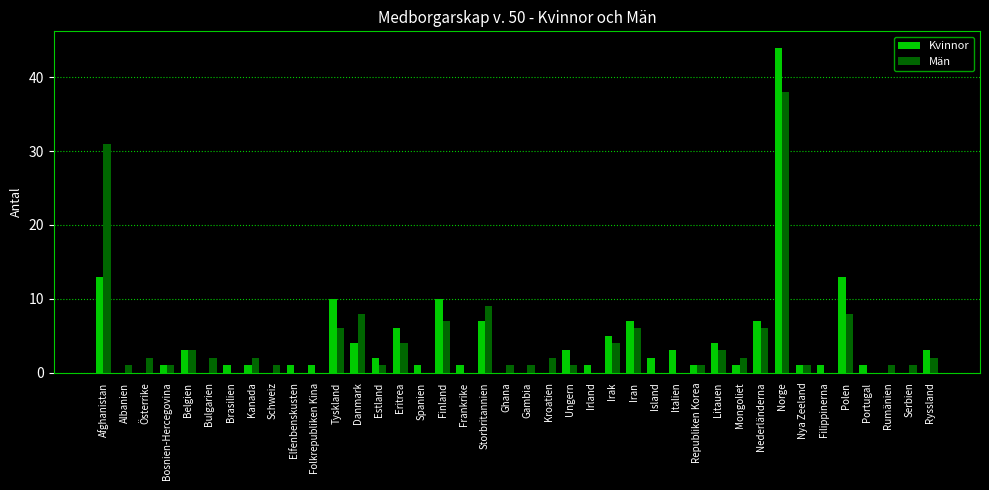

Which label corresponds to the largest value in the chart?

Norge